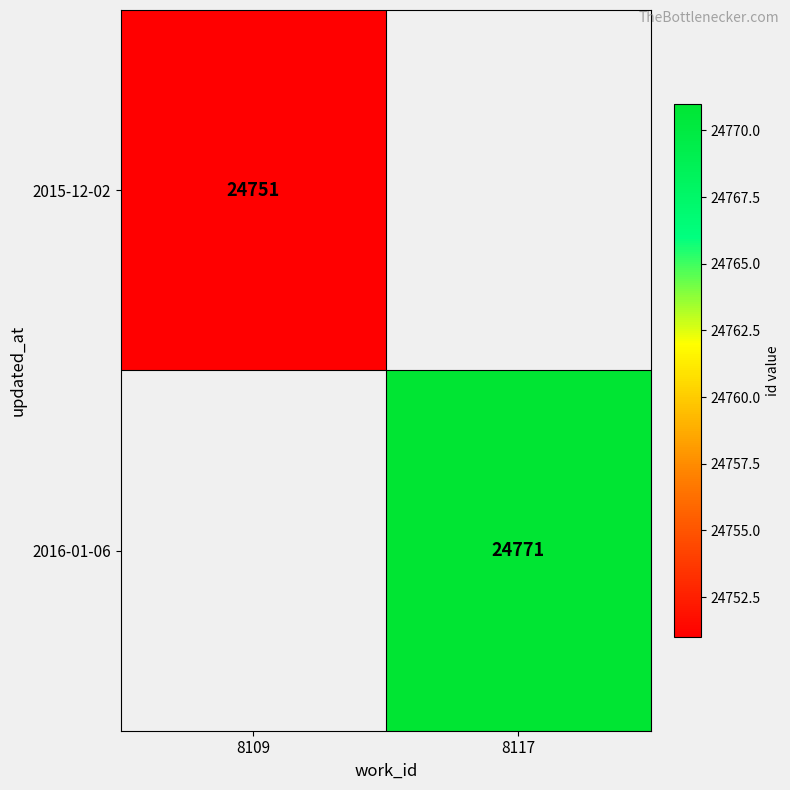

True or false: 2015-12-02 has a value of 33540 at 8109.

False